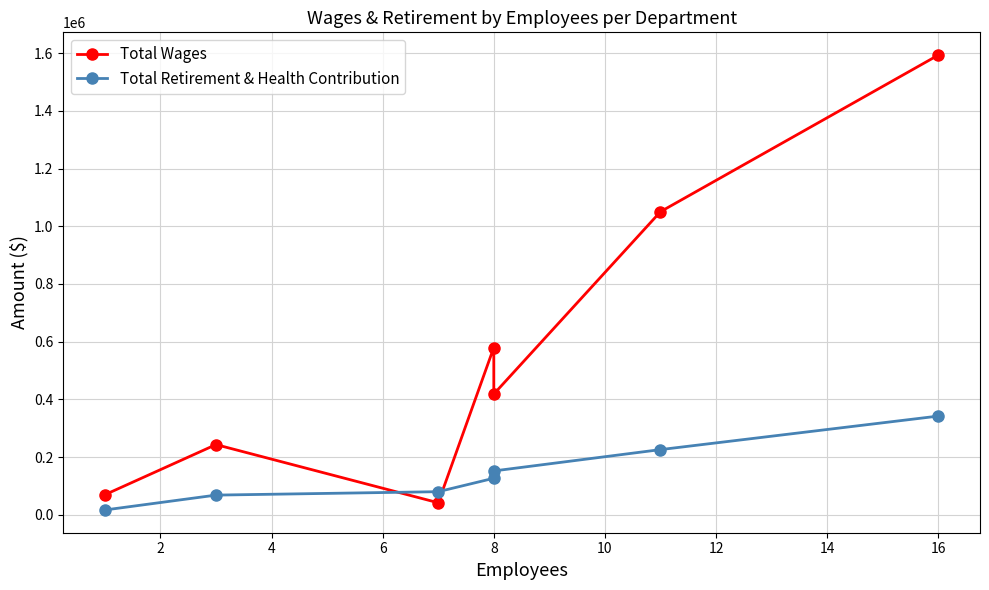

Which series has the widest spread of values?

Total Wages